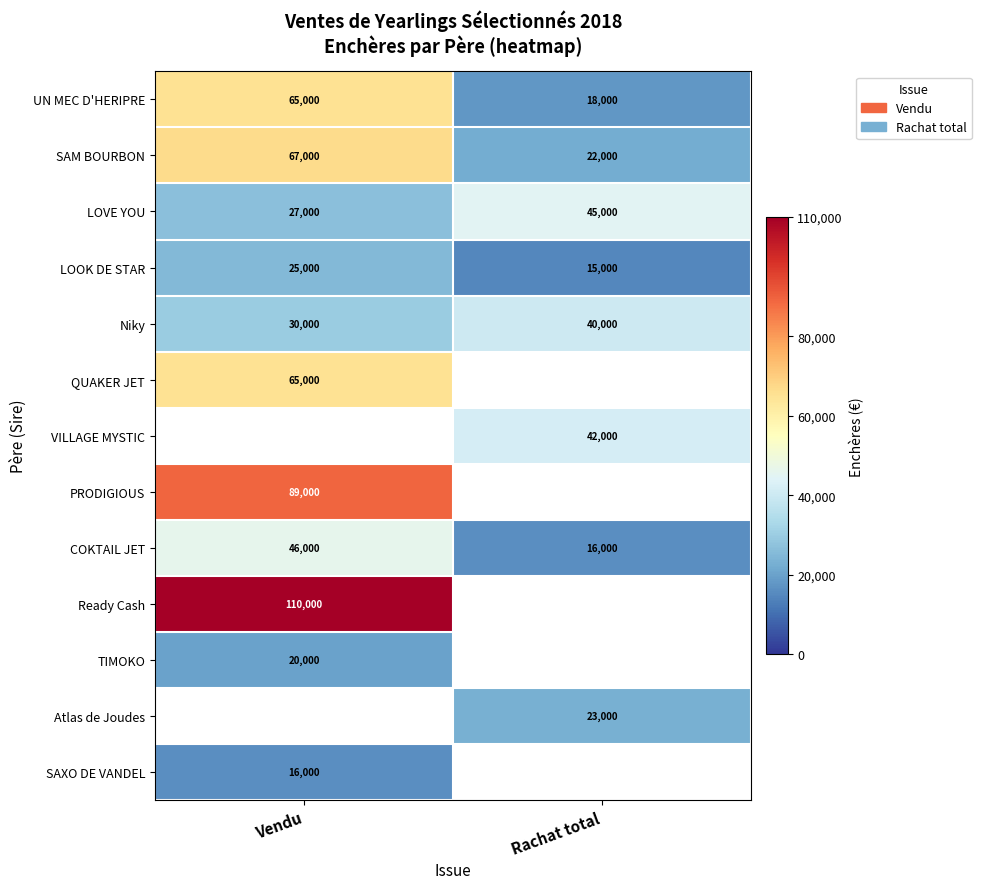

What is the minimum value shown in the chart?

15000.0